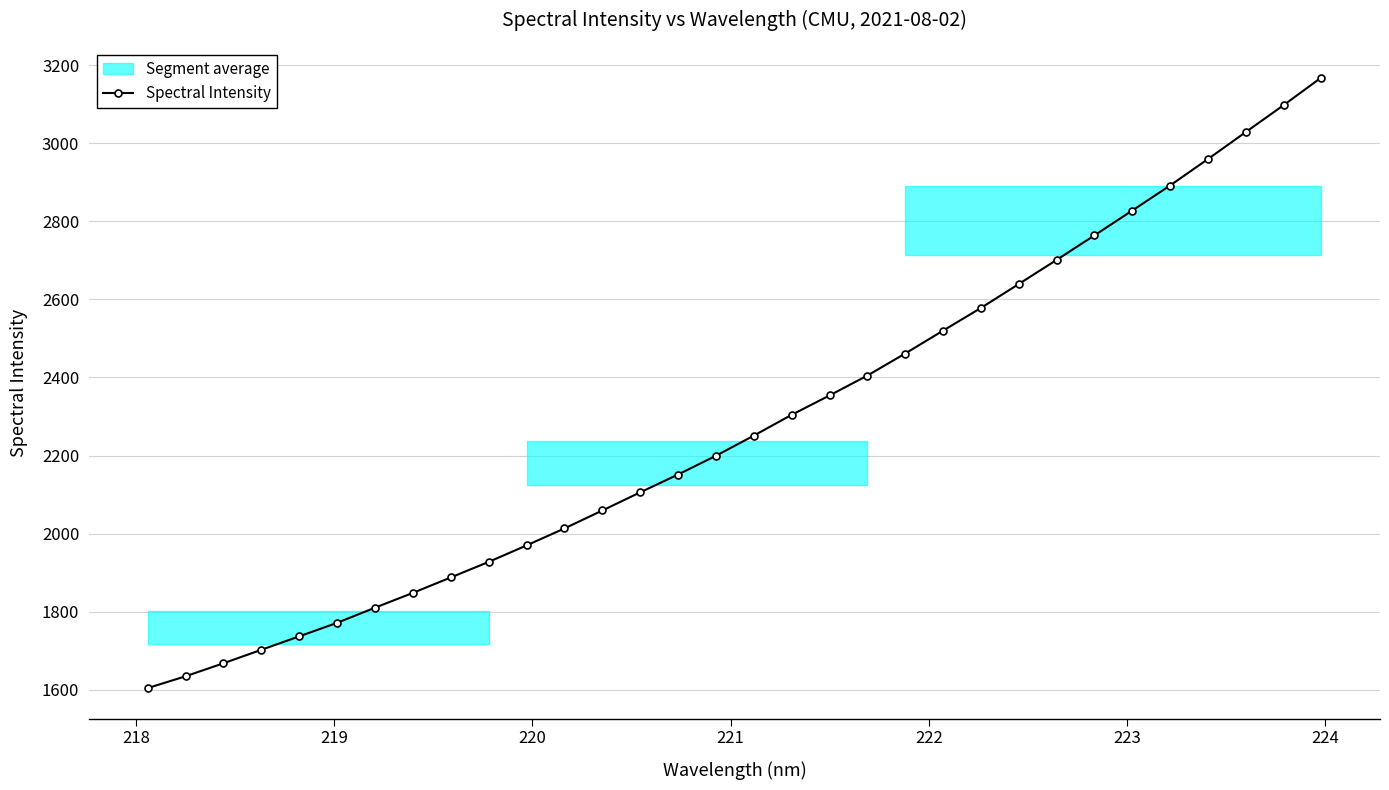

What is the value of the Spectral Intensity point at the 14th from the left?

2105.7